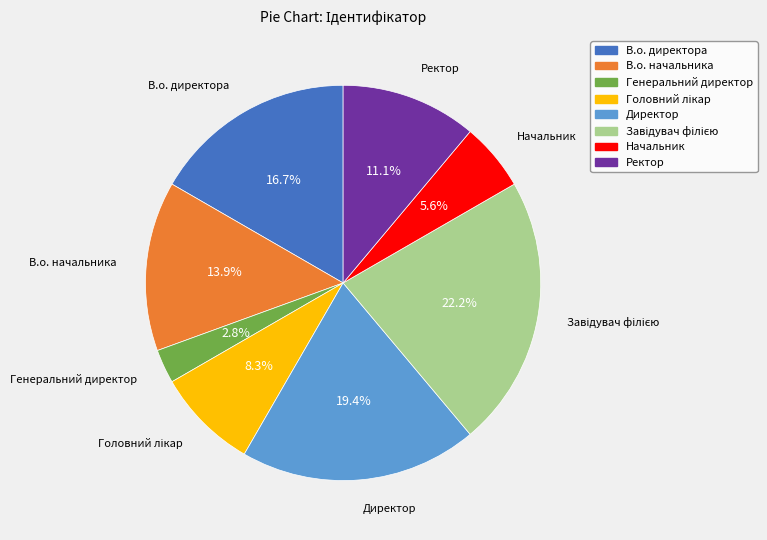

Approximately how many times larger is the value at Начальник compared to Ректор?

0.5